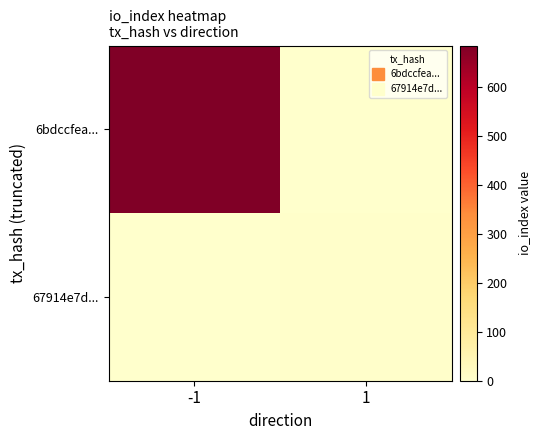

Reading right to left, extract all data points from this chart.

6bdccfea...: 1=0	-1=684
67914e7d...: 1=4	-1=0